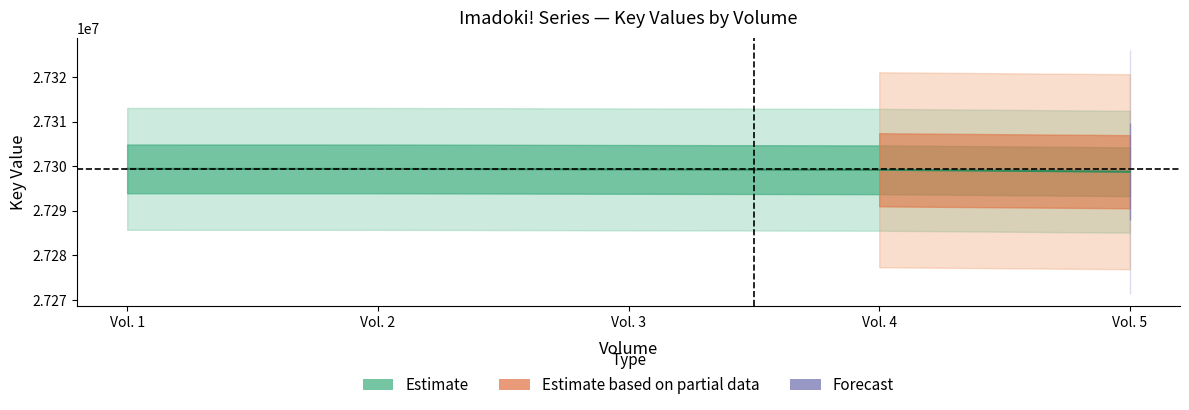

How many data points are less than 27299277?

2